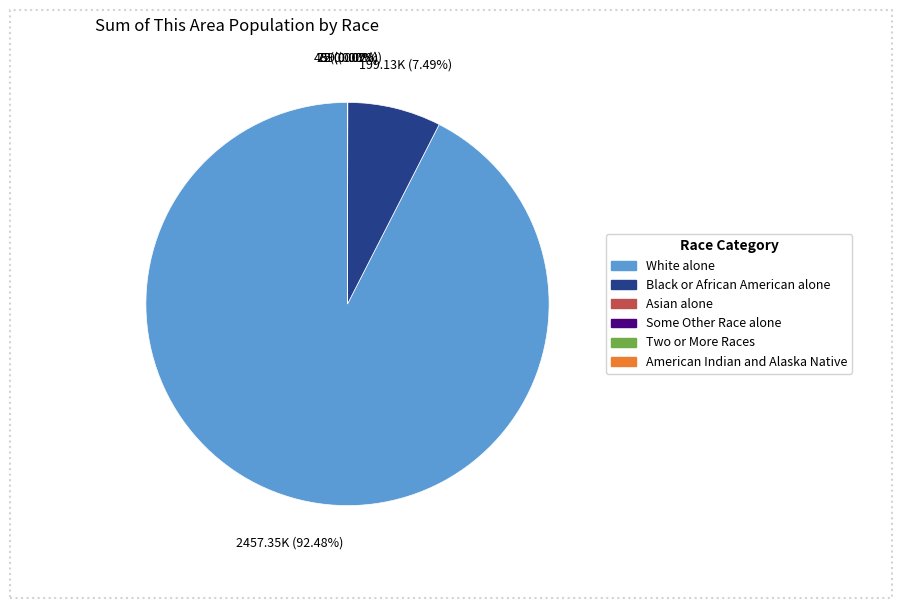

Is there a majority slice in this chart?

Yes